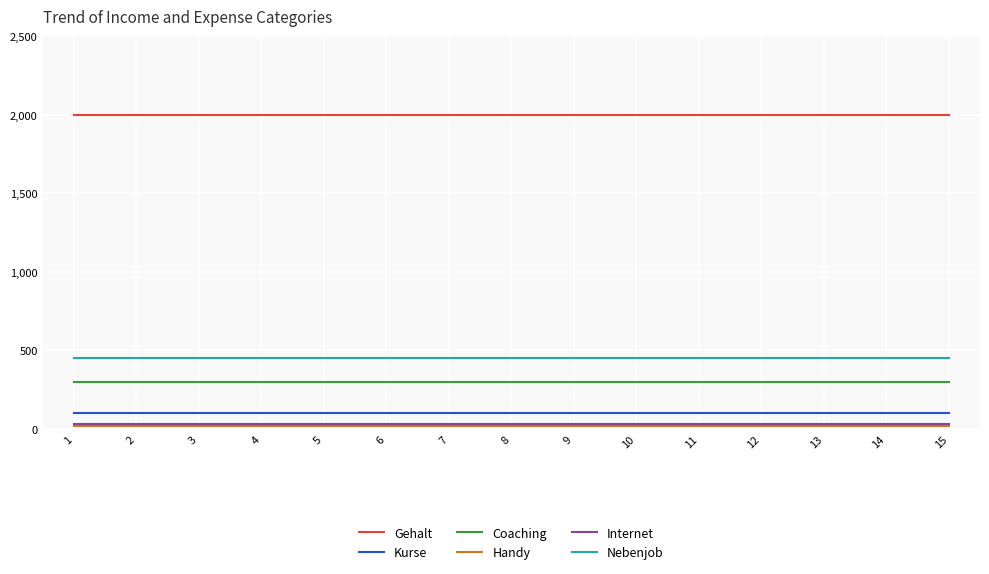

True or false: Coaching and Internet intersect in this chart.

False